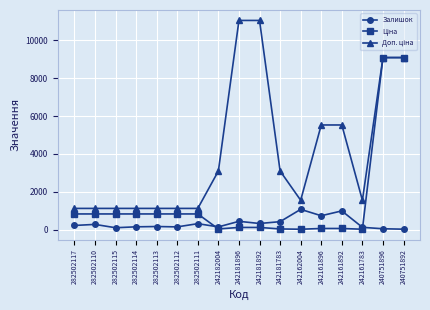

What is the spread (max minus min) of values at 282502110?

845.5